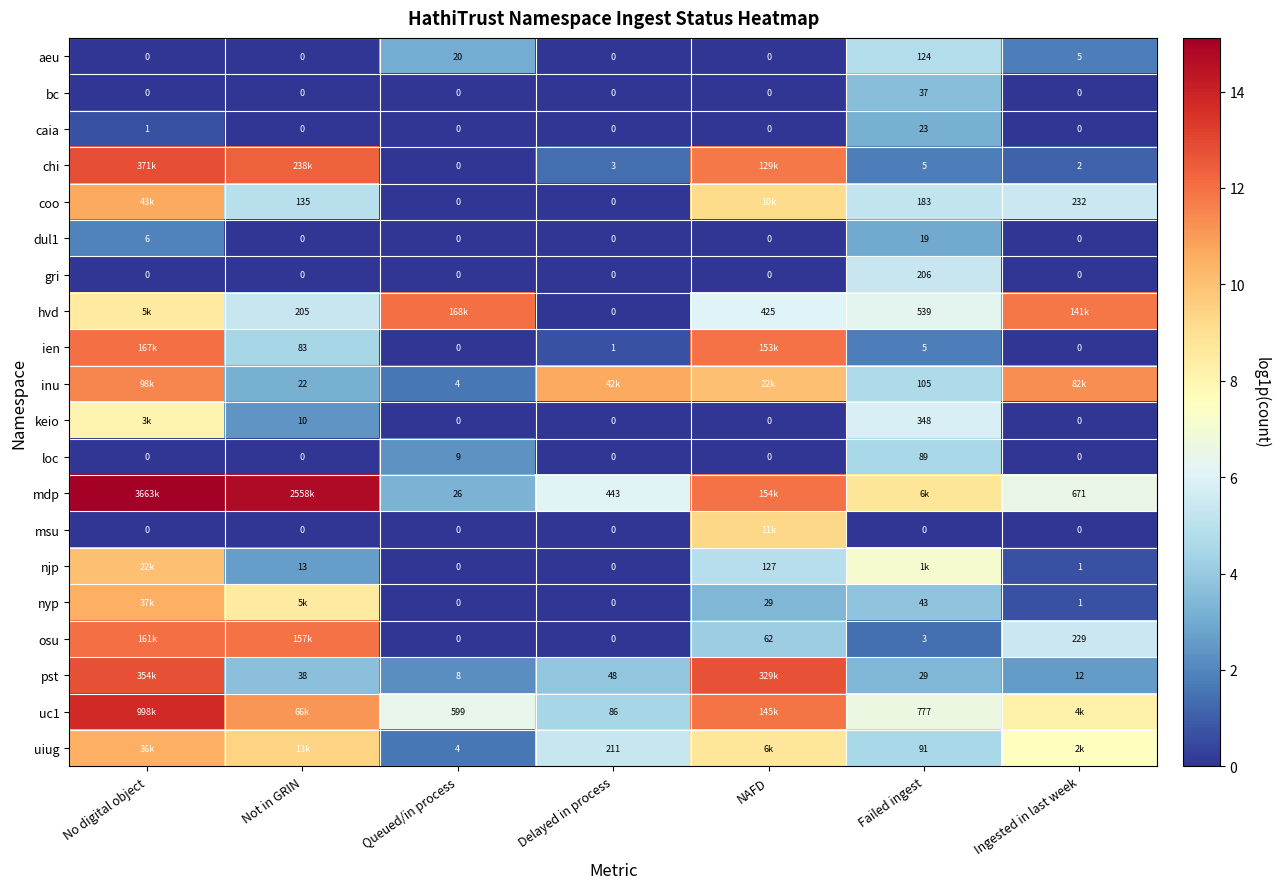

Is the value of aeu at Delayed in process greater than the value of ien at Delayed in process?

No